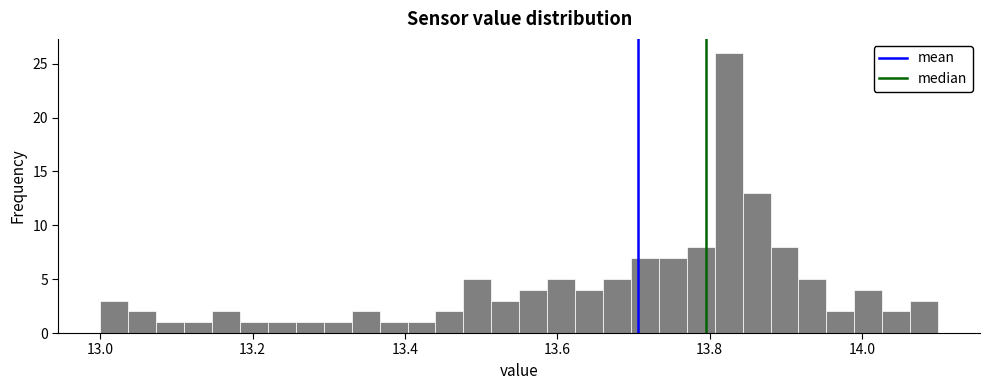

Around what value on the x-axis is the tallest bar? Give the approximate position of its centre, as read against the axis.

13.82